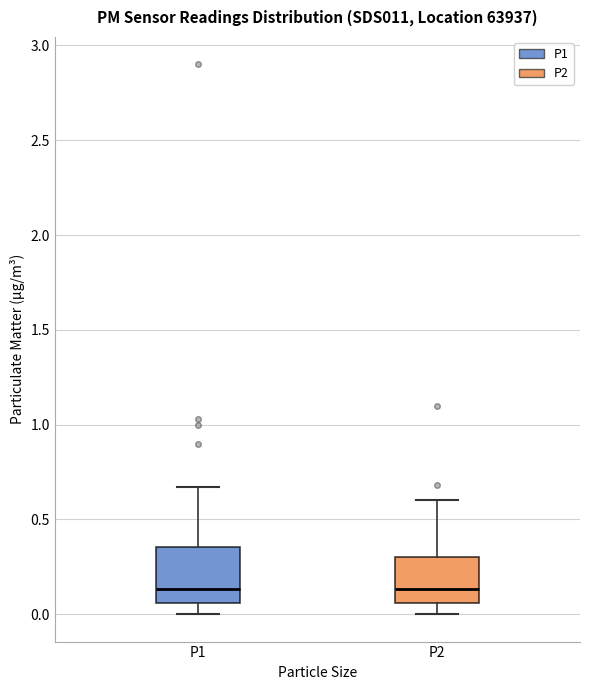

Reading left to right, transcribe this box plot: for each box, give where its median line is, the range the box spans, and where its two whiskers end, as read against the y-axis. The values are not printed on the chart, so give them approximately, as read against the axis.

P1: median 0.15, box 0.05 to 0.35, whiskers 0.00 to 0.65
P2: median 0.15, box 0.05 to 0.30, whiskers 0.00 to 0.60